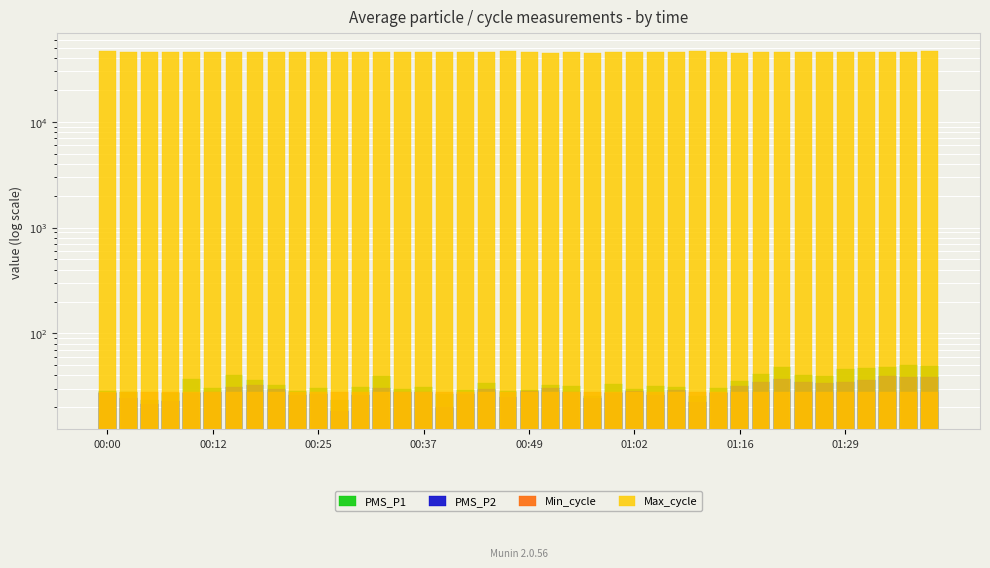

What is the sum of all PMS_P1 values?

1363.7